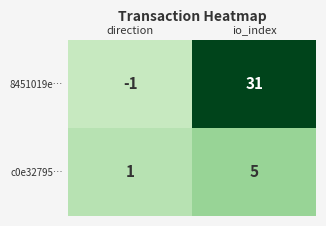

Which series has the largest total across all categories?

8451019e…